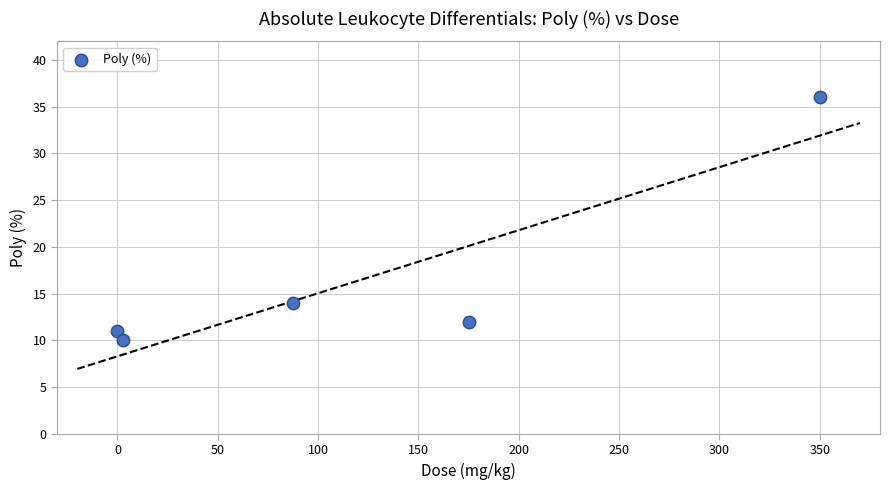

What is the range of Y values (max minus min)?

26